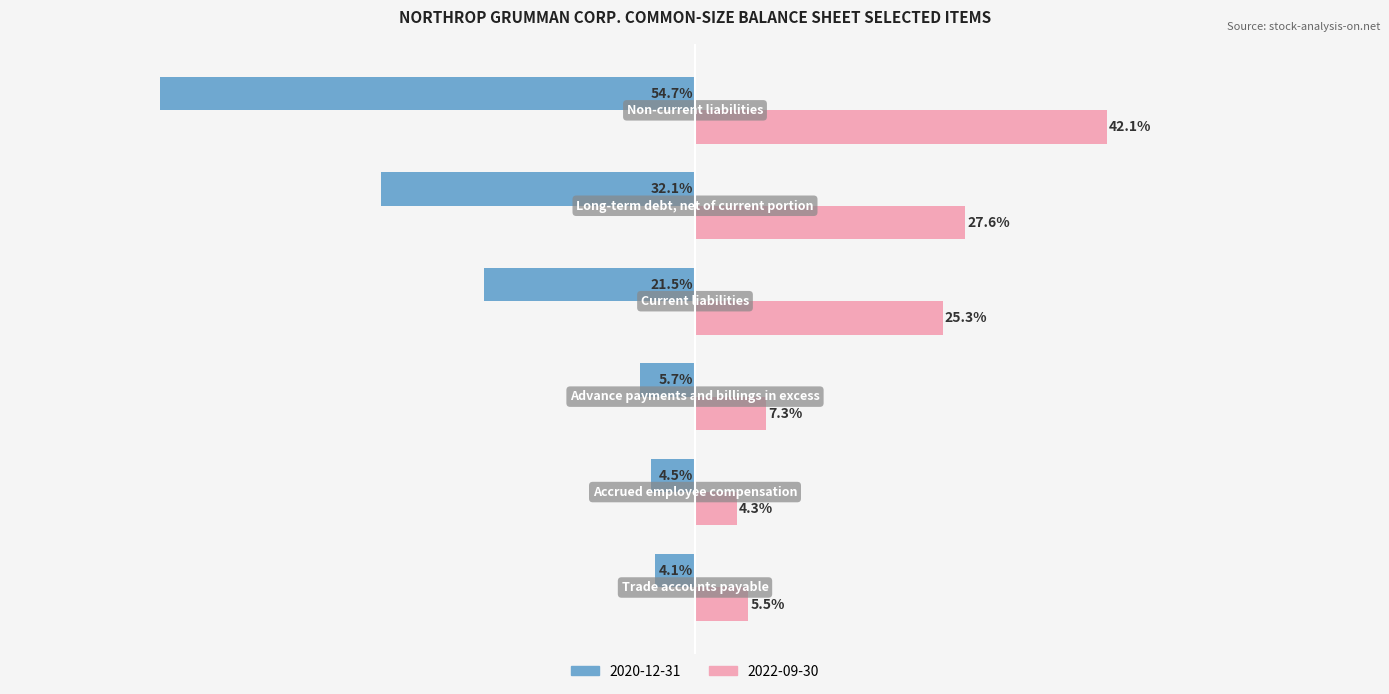

What are all the series names shown in the legend?

2020-12-31, 2022-09-30